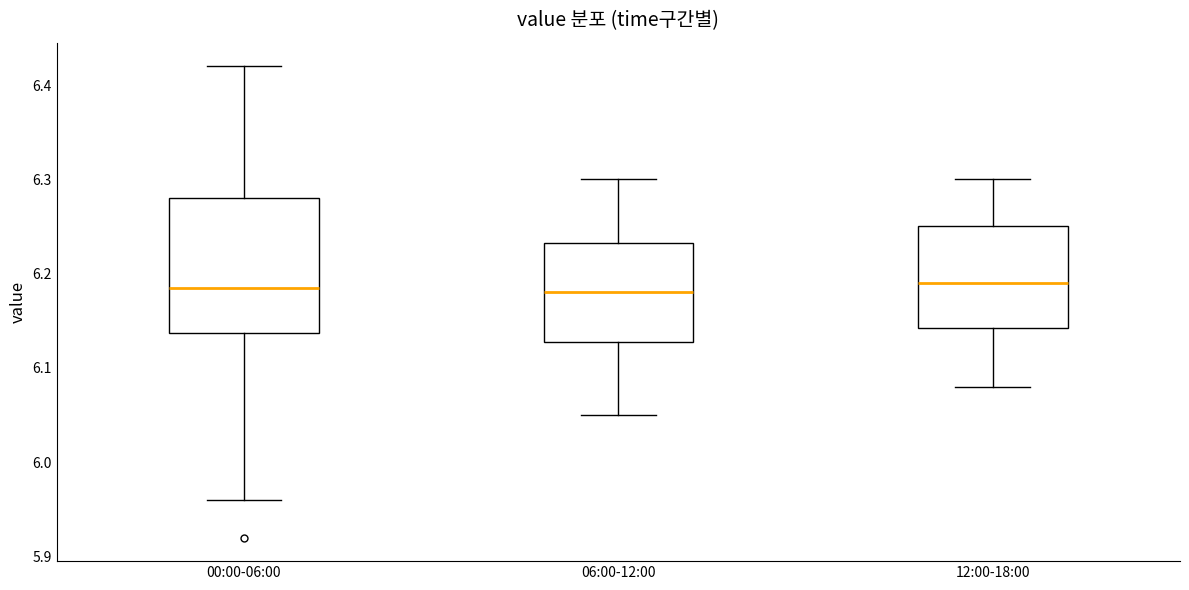

Reading left to right, transcribe this box plot: for each box, give where its median line is, the range the box spans, and where its two whiskers end, as read against the y-axis. The values are not printed on the chart, so give them approximately, as read against the axis.

00:00-06:00: median 6.19, box 6.14 to 6.28, whiskers 5.96 to 6.42
06:00-12:00: median 6.18, box 6.13 to 6.23, whiskers 6.05 to 6.30
12:00-18:00: median 6.19, box 6.14 to 6.25, whiskers 6.08 to 6.30